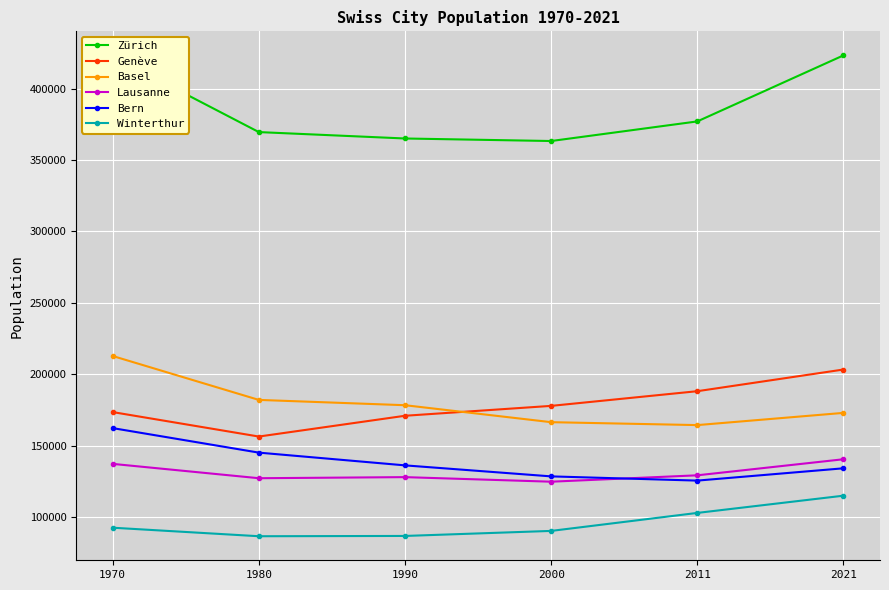

Where is Zürich nearest to the value 393233?

2011